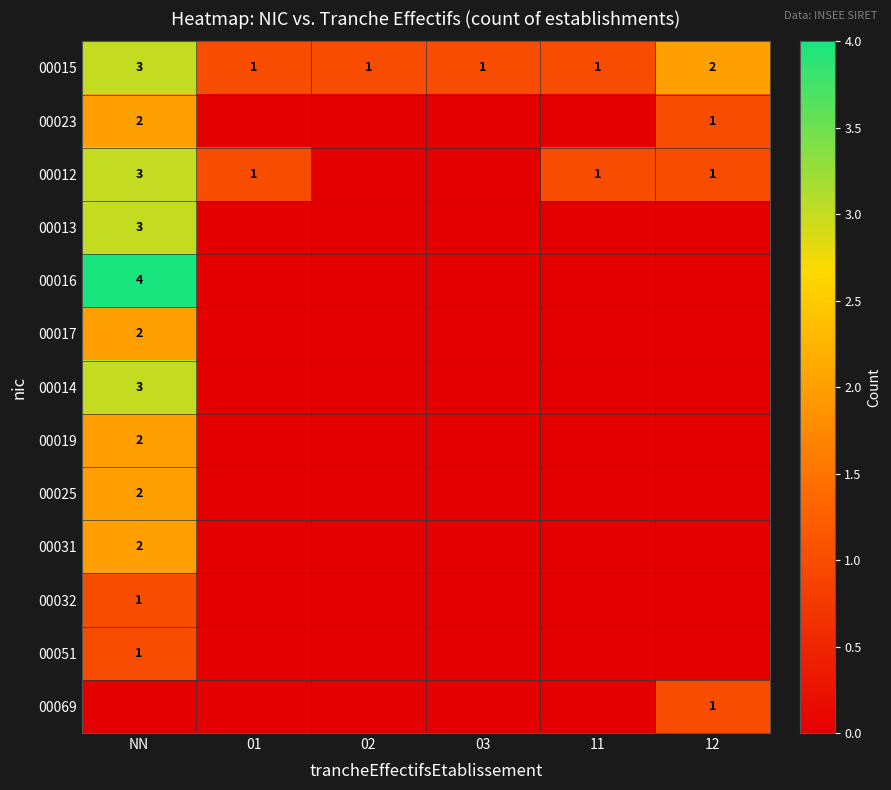

Is the value of 00019 at NN greater than the value of 00015 at NN?

No